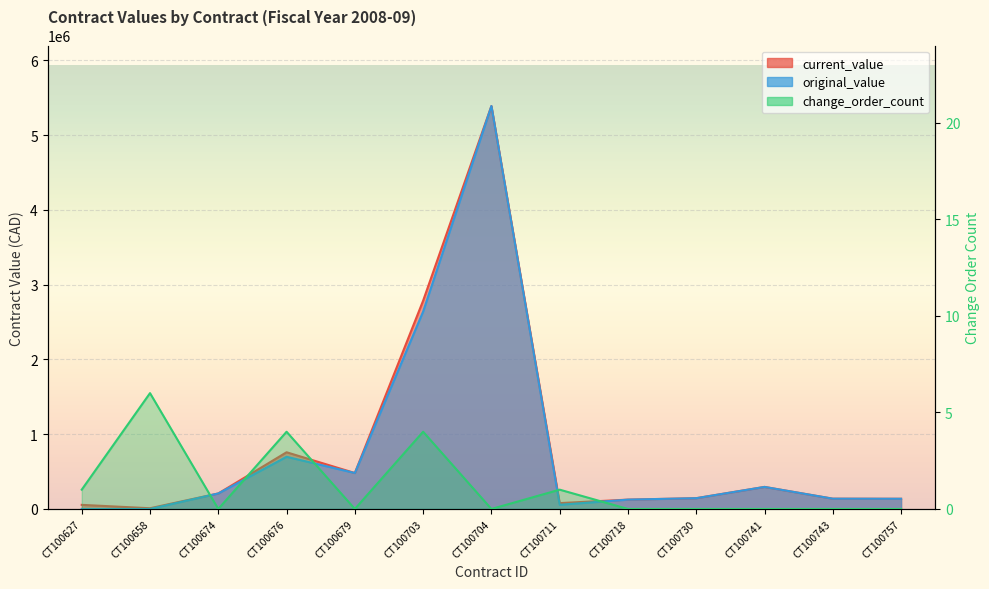

What is the sum of all change_order_count values?

16.0